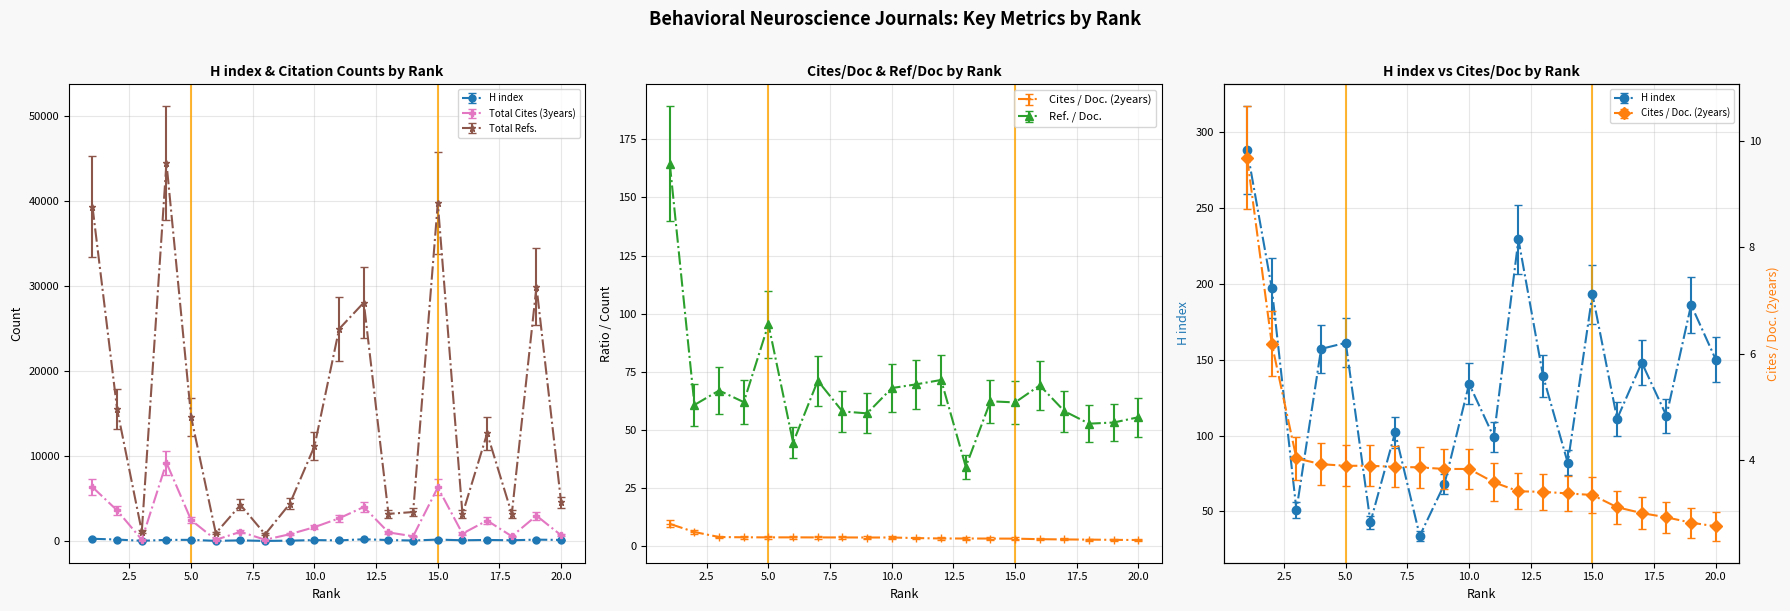

Is this an area chart (filled region under the line)?

No